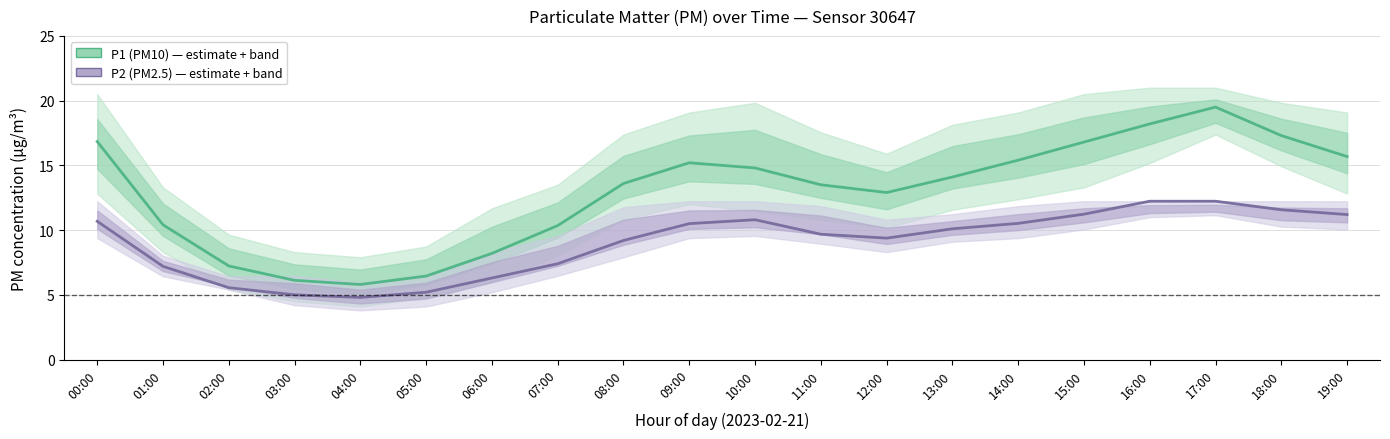

At how many categories does at least one series exceed 10?

15